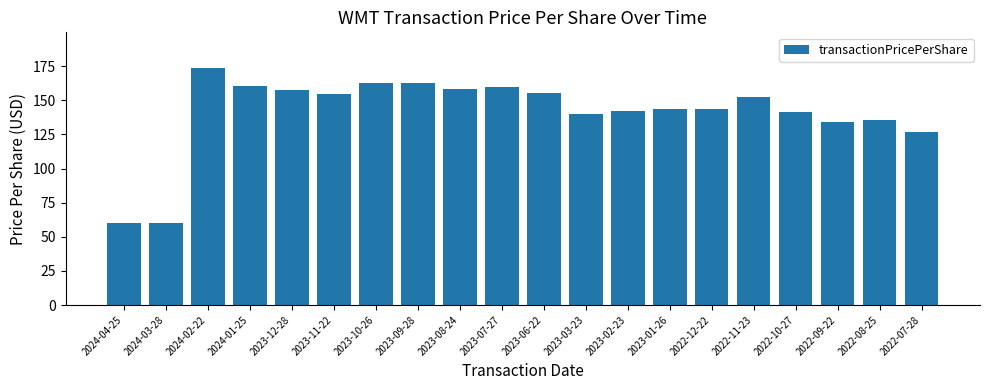

Which category has the highest value across all series?

2024-02-22